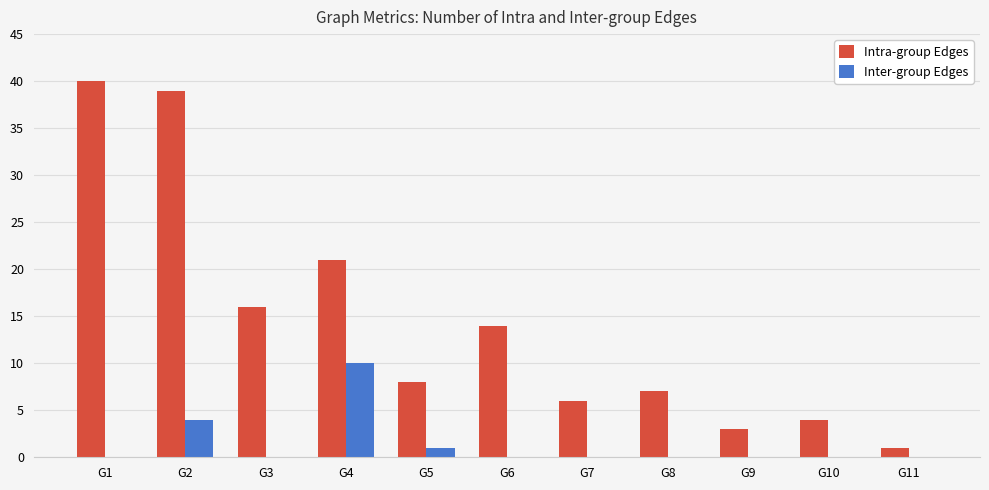

What are all the series names shown in the legend?

Intra-group Edges, Inter-group Edges